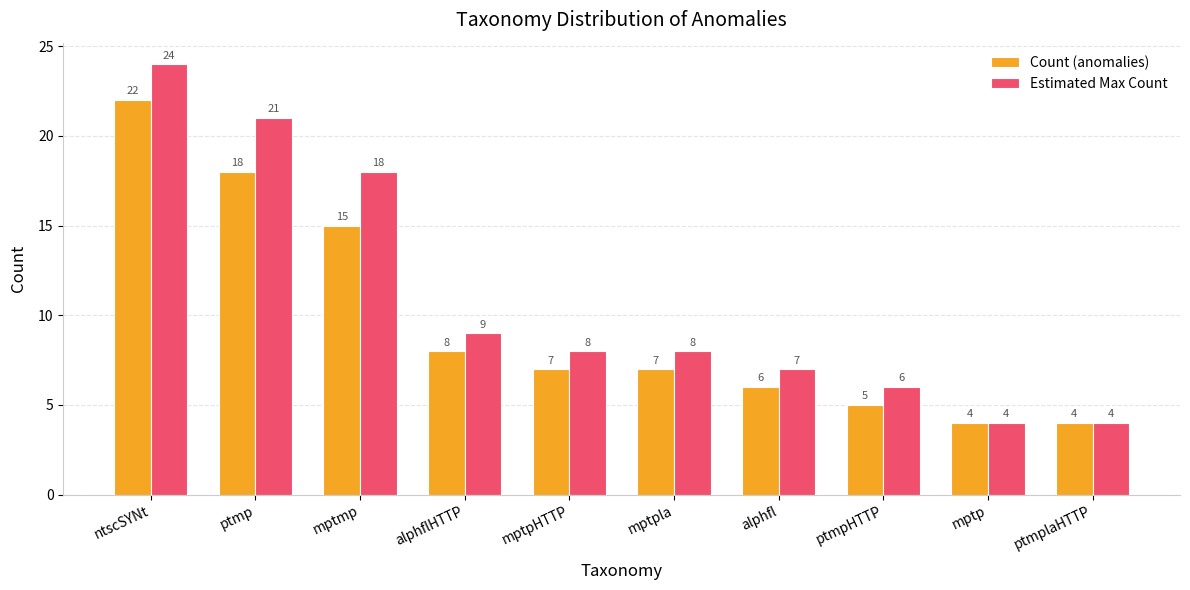

Where does the Estimated Max Count series first go above 8?

ntscSYNt